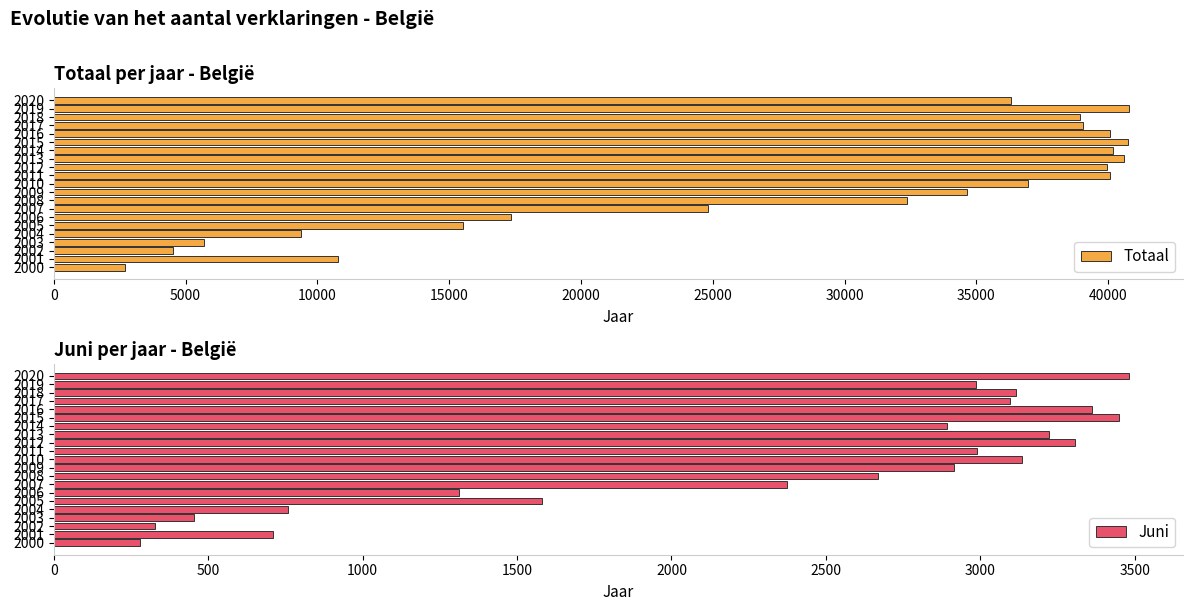

True or false: Totaal has a value of 32379 at 2008.

True